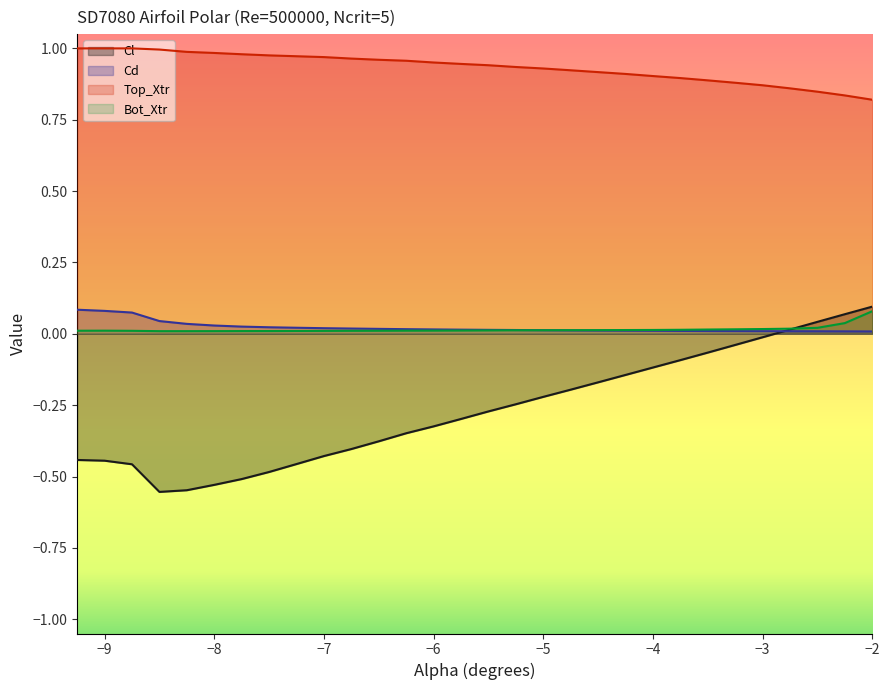

Which series has the largest total across all categories?

Top_Xtr